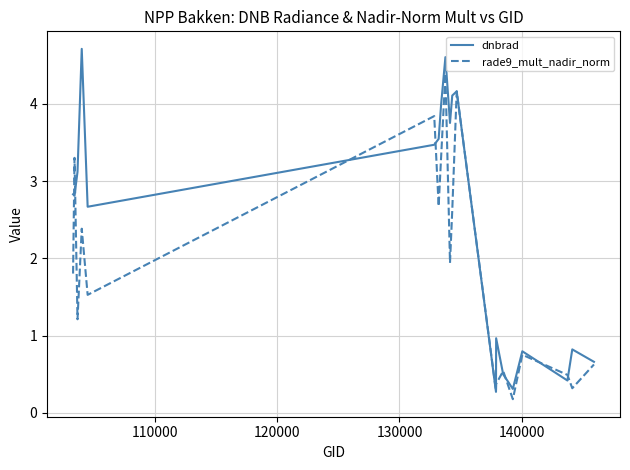

Does the chart have visible grid lines?

Yes